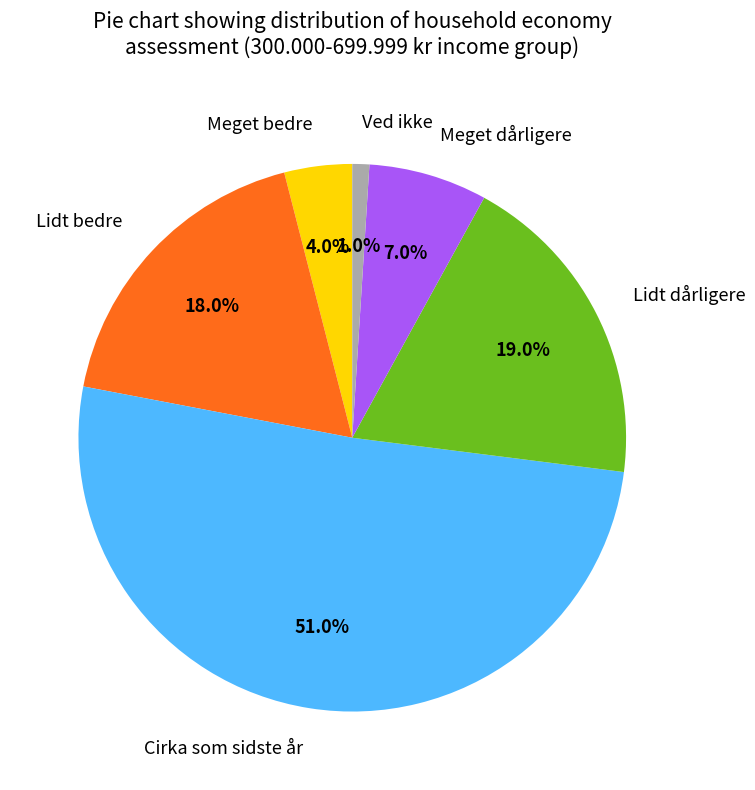

Between Ved ikke and Meget dårligere, which is larger?

Meget dårligere